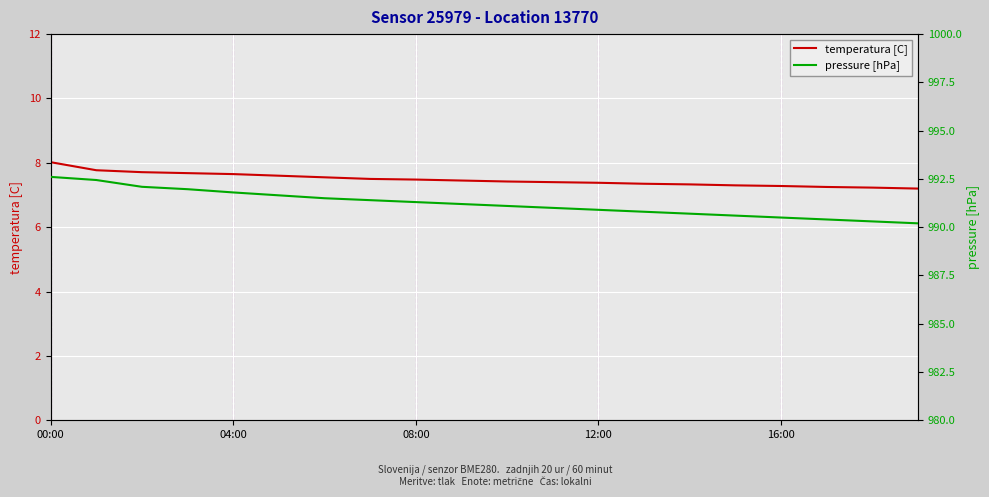

Which series has the largest total across all categories?

pressure [hPa]